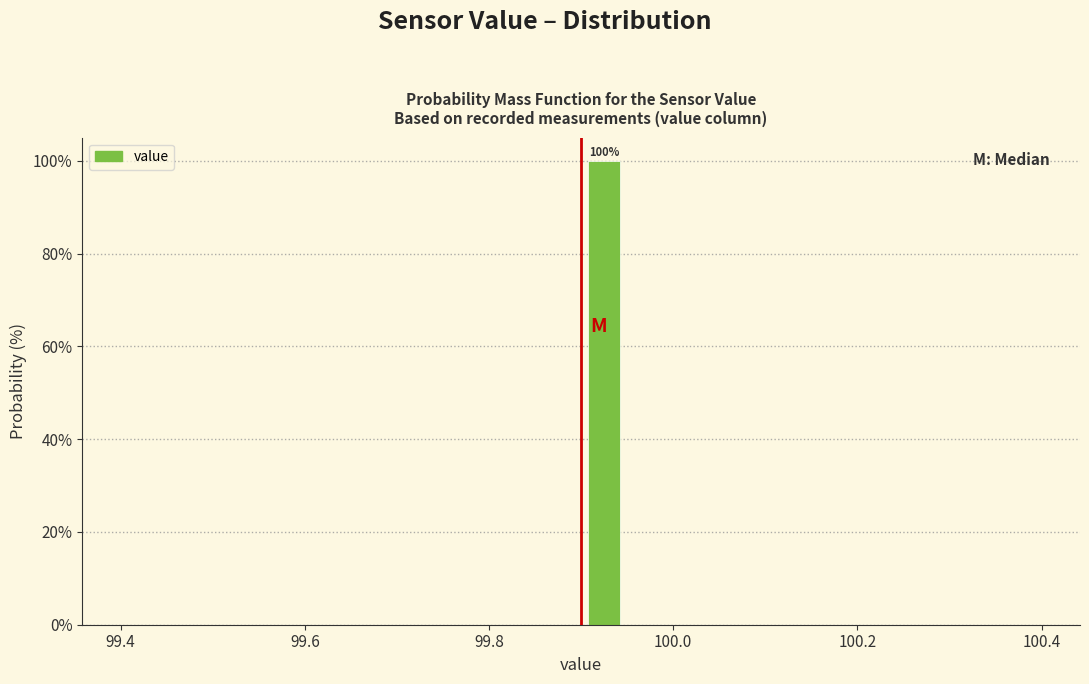

Around what value on the x-axis is the tallest bar? Give the approximate position of its centre, as read against the axis.

99.92